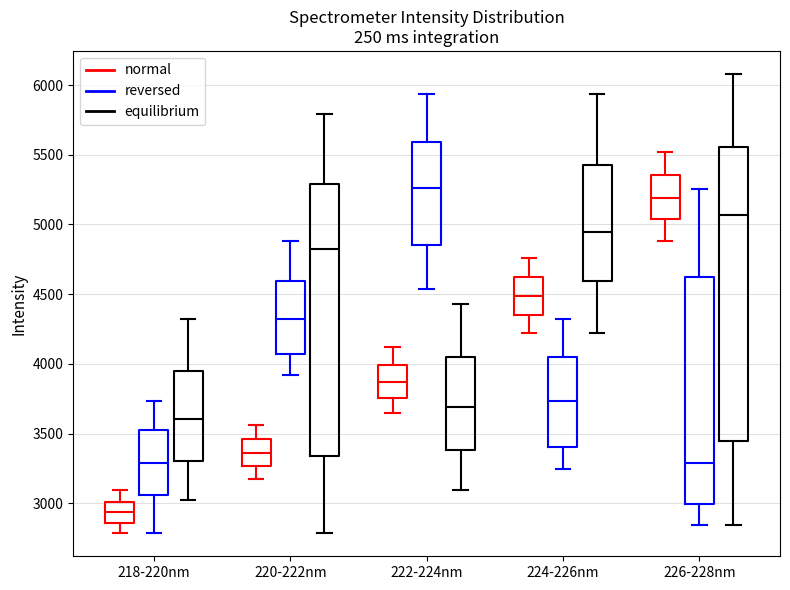

Reading left to right, read every box against the y-axis: the position of its median line, the range the box covers, and the ends of its whiskers. The values are not printed on the chart, so give them approximately, as read against the axis.

218-220nm (normal): median 2950, box 2850 to 3000, whiskers 2800 to 3100
218-220nm (reversed): median 3300, box 3050 to 3500, whiskers 2800 to 3750
218-220nm (equilibrium): median 3600, box 3300 to 3950, whiskers 3050 to 4300
220-222nm (normal): median 3350, box 3250 to 3450, whiskers 3150 to 3550
220-222nm (reversed): median 4300, box 4050 to 4600, whiskers 3900 to 4900
220-222nm (equilibrium): median 4850, box 3350 to 5300, whiskers 2800 to 5800
222-224nm (normal): median 3850, box 3750 to 4000, whiskers 3650 to 4100
222-224nm (reversed): median 5250, box 4850 to 5600, whiskers 4550 to 5950
222-224nm (equilibrium): median 3700, box 3400 to 4050, whiskers 3100 to 4450
224-226nm (normal): median 4500, box 4350 to 4600, whiskers 4200 to 4750
224-226nm (reversed): median 3750, box 3400 to 4050, whiskers 3250 to 4300
224-226nm (equilibrium): median 4950, box 4600 to 5400, whiskers 4200 to 5950
226-228nm (normal): median 5200, box 5050 to 5350, whiskers 4900 to 5500
226-228nm (reversed): median 3300, box 3000 to 4600, whiskers 2850 to 5250
226-228nm (equilibrium): median 5050, box 3450 to 5550, whiskers 2850 to 6100